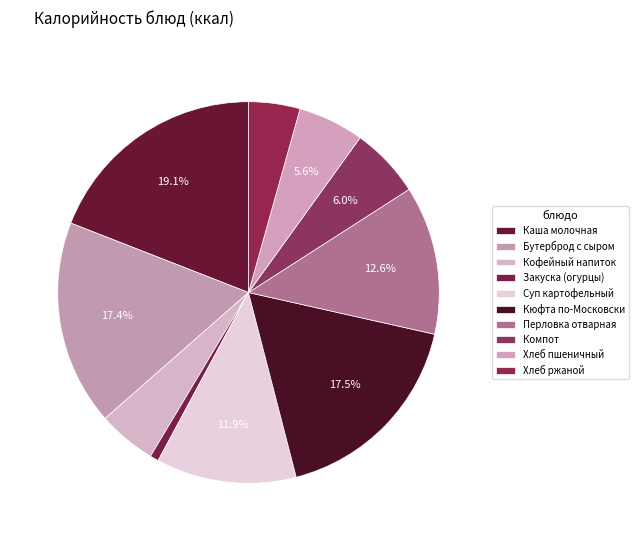

Count the number of slices in the pie.

10